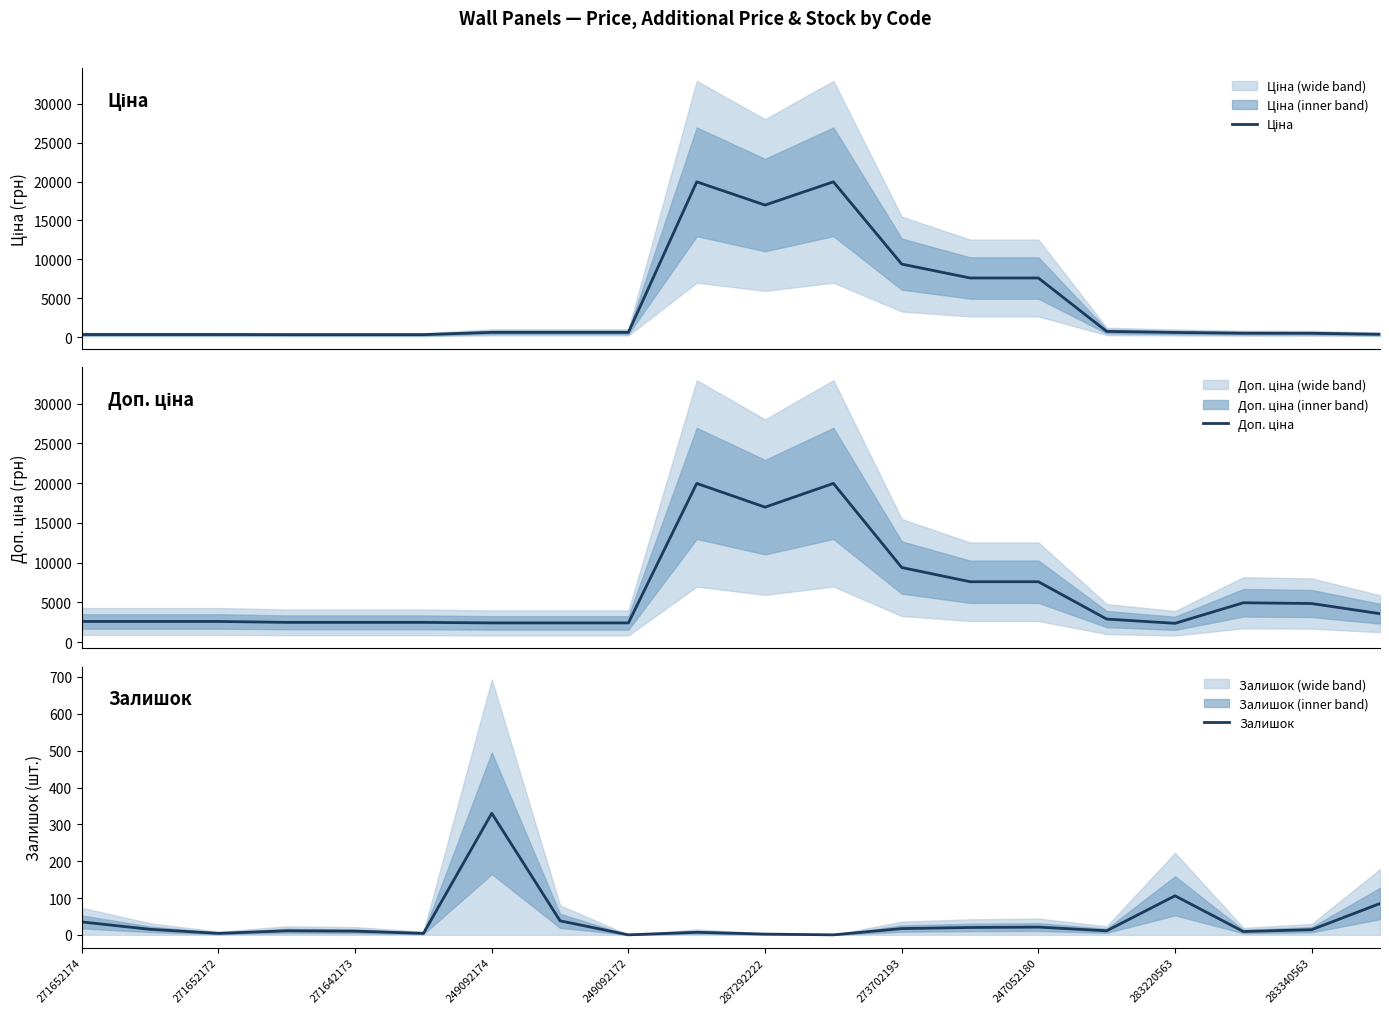

Rank the series by their maximum value, from lowest to highest.

Залишок, Ціна, Доп. ціна